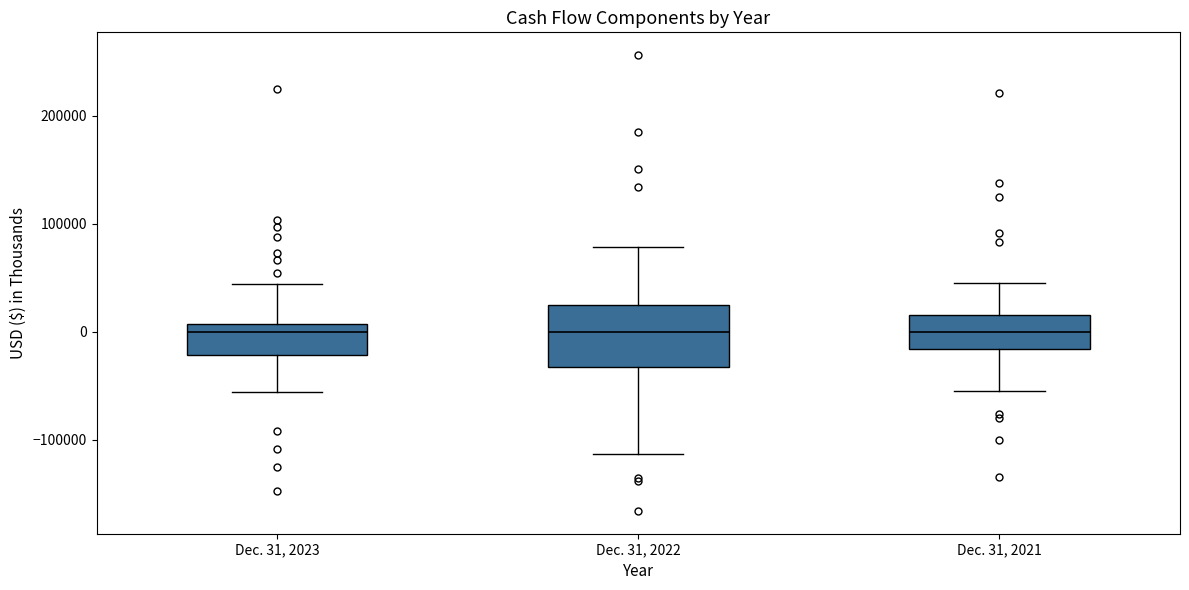

Comparing the boxes themselves (not the whiskers), which one is the tallest?

Dec. 31, 2022